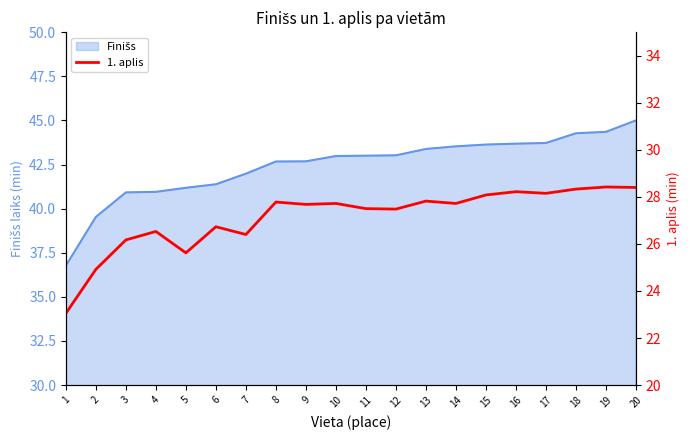

At which label is the value closest to 25?

2